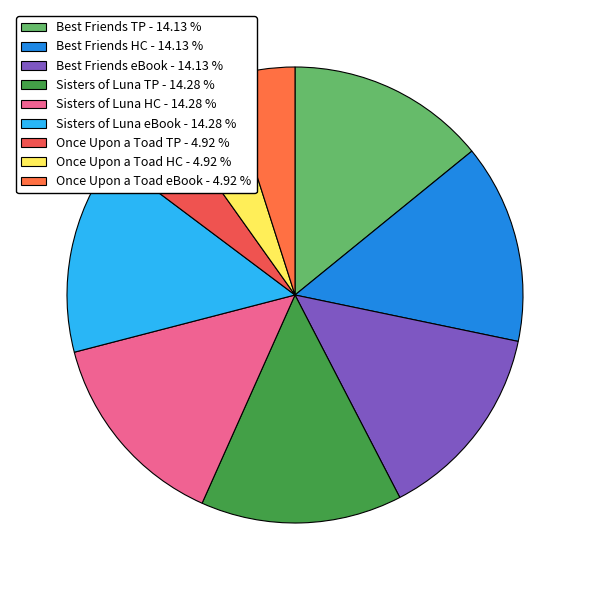

Is there a majority slice in this chart?

No